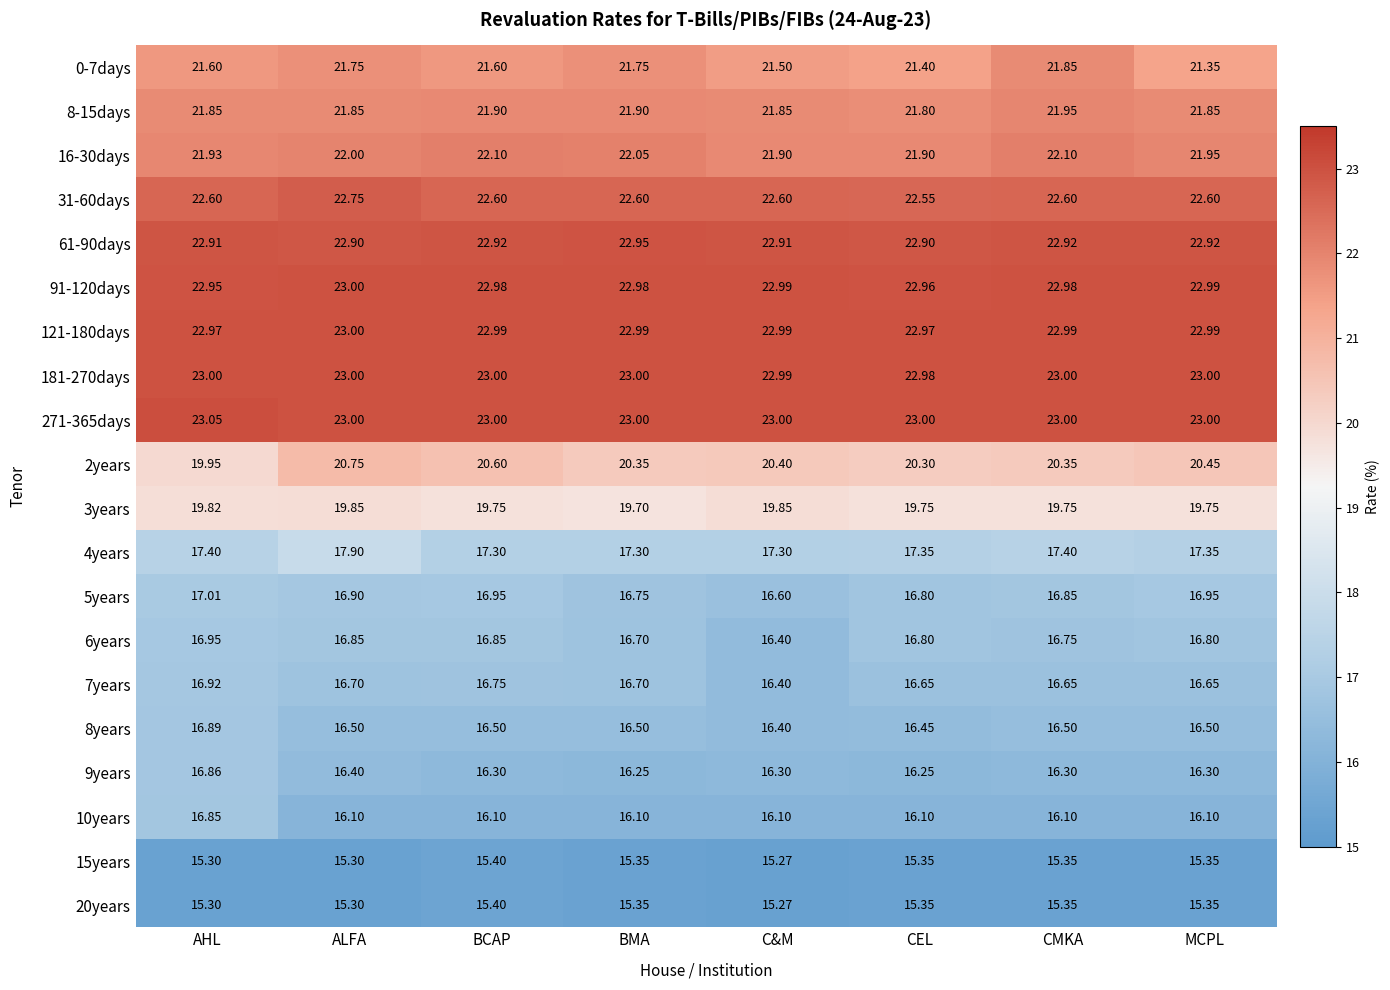

Is the value of 61-90days at C&M greater than the value of 15years at AHL?

Yes